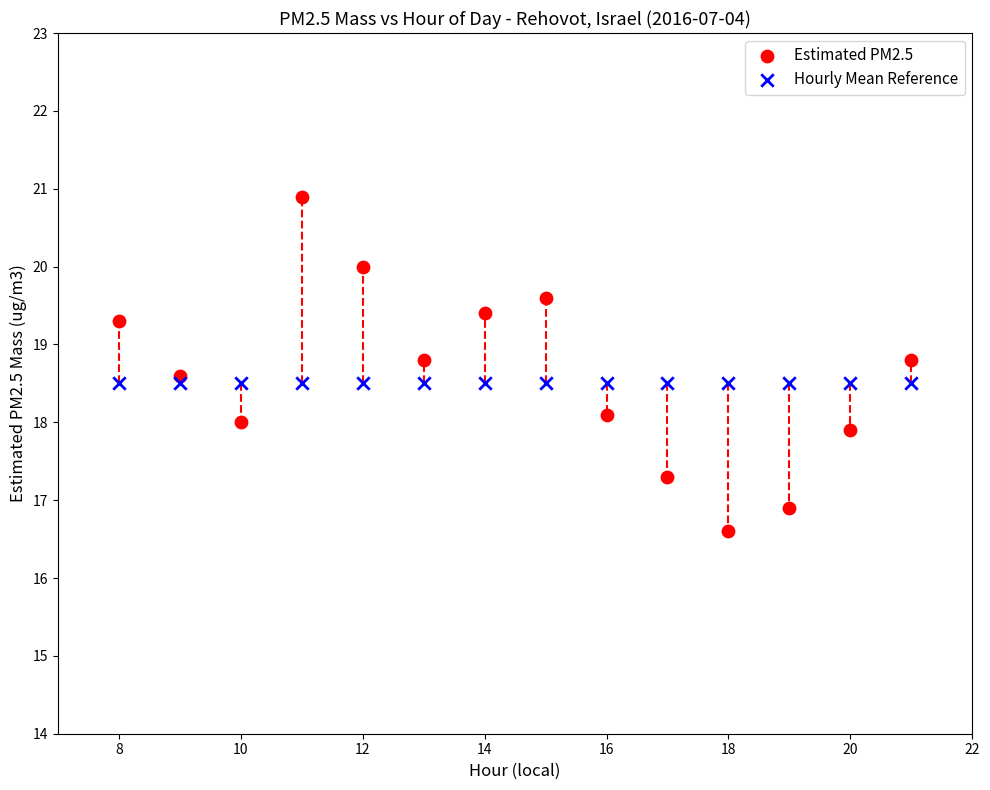

Which series reaches the maximum Y coordinate?

Estimated PM2.5